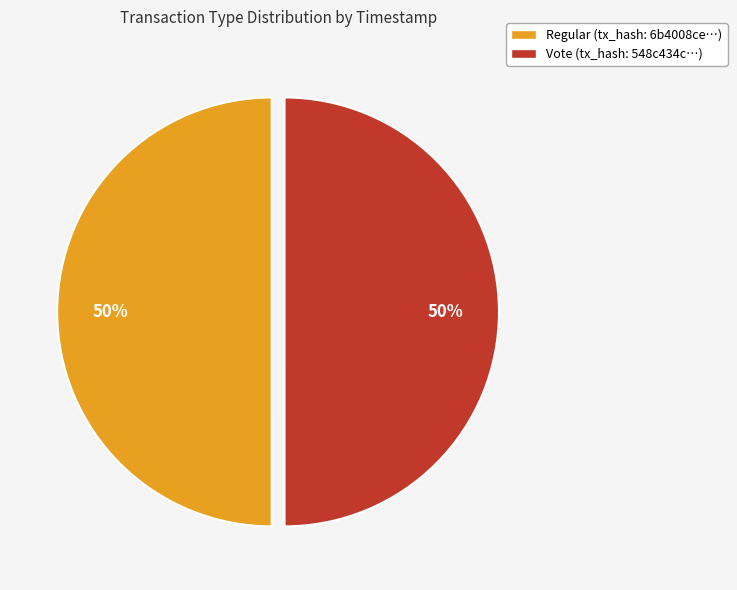

Count the number of slices in the pie.

2